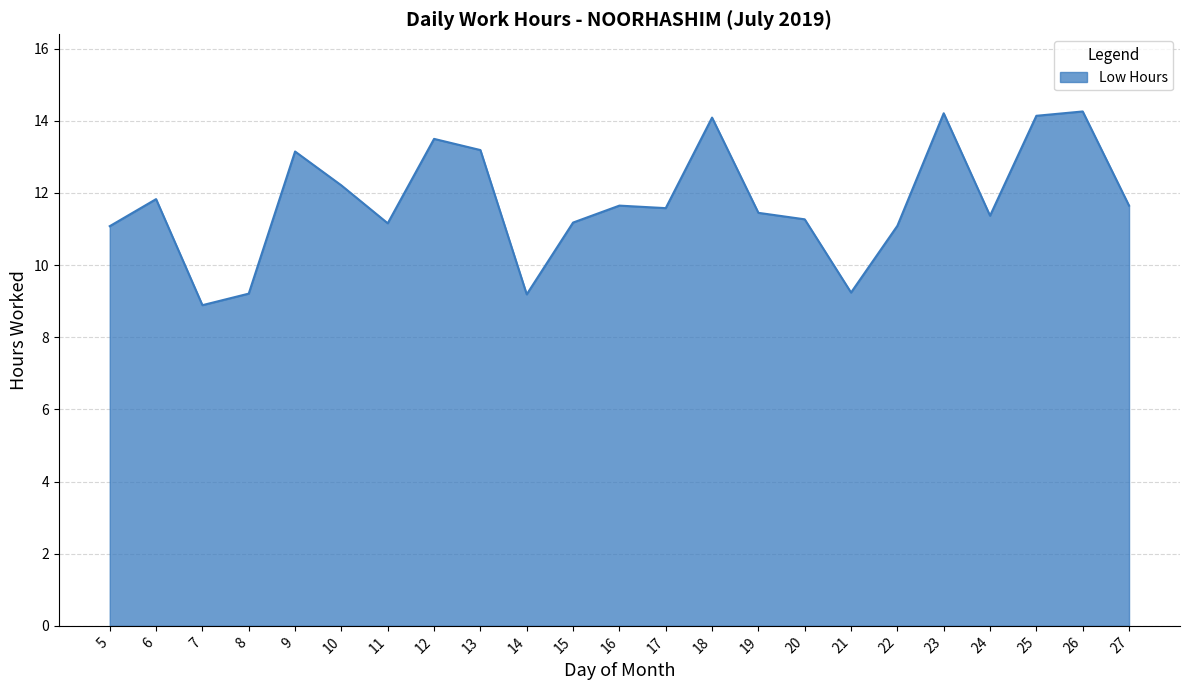

What is the maximum value shown in the chart?

14.3